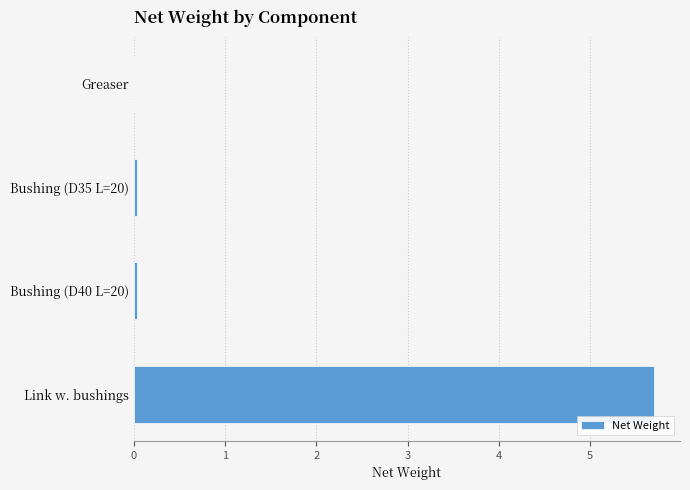

True or false: the data shows 0.0 at Greaser.

True